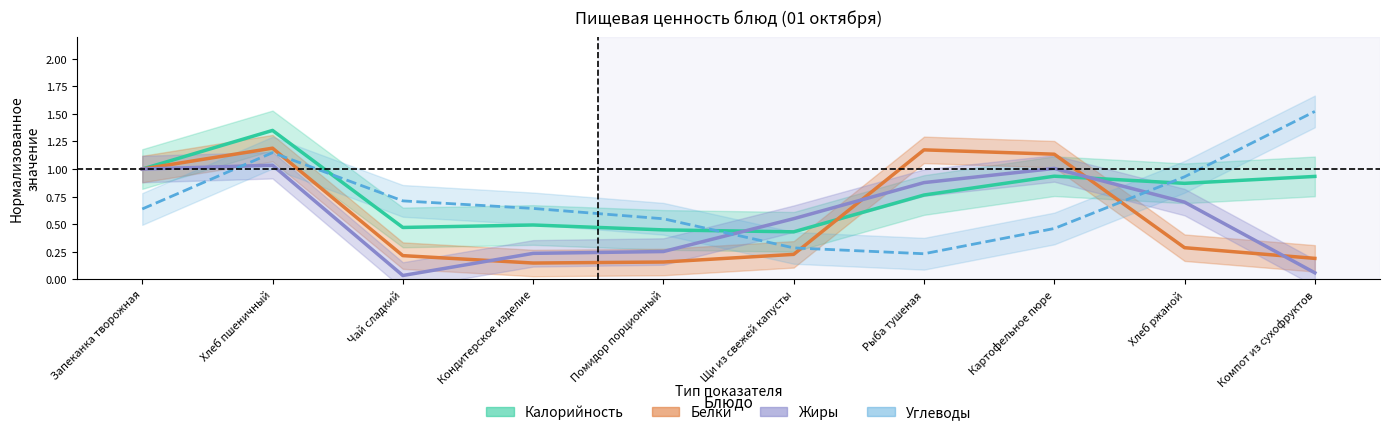

List the series in order of their peak value, lowest first.

Жиры, Белки, Калорийность, Углеводы